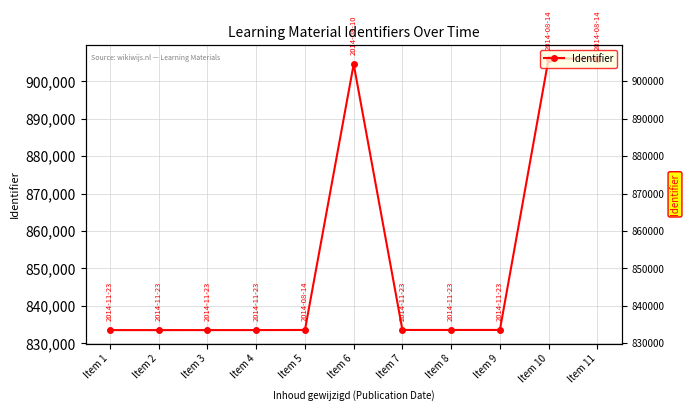

What is the change in value from Item 6 to Item 11?

+1480